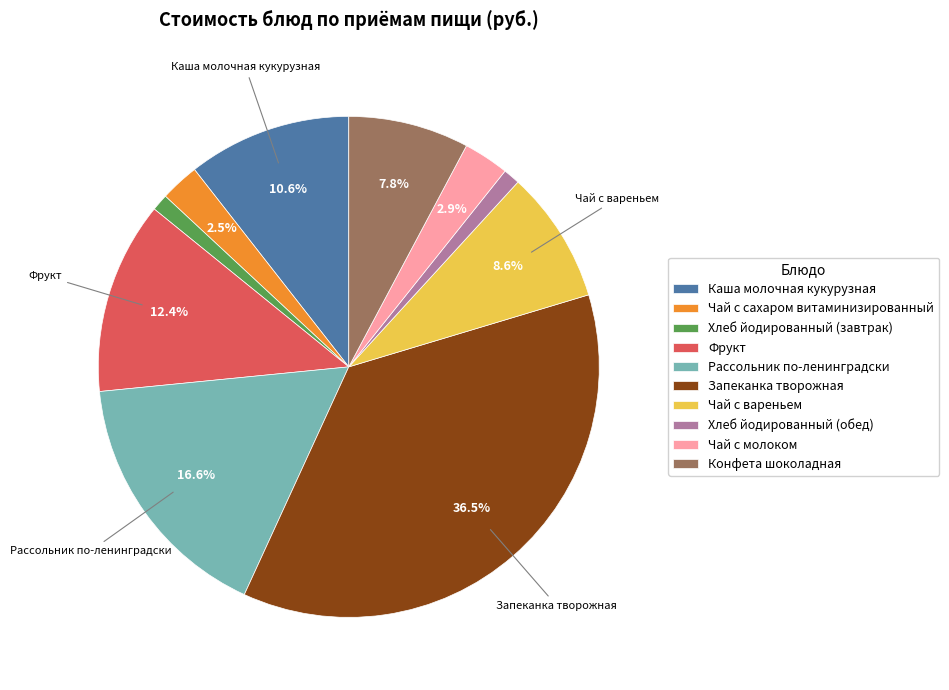

Count the number of slices in the pie.

10